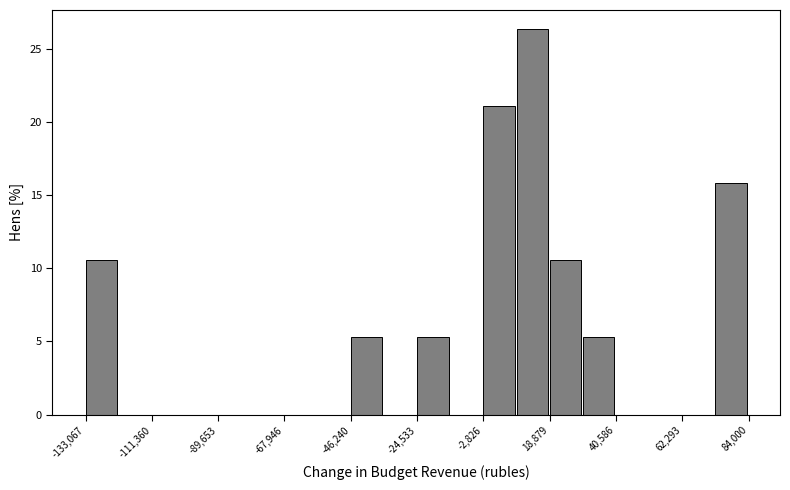

Read against the x-axis, roughly where is the centre of the tallest bar?

15000